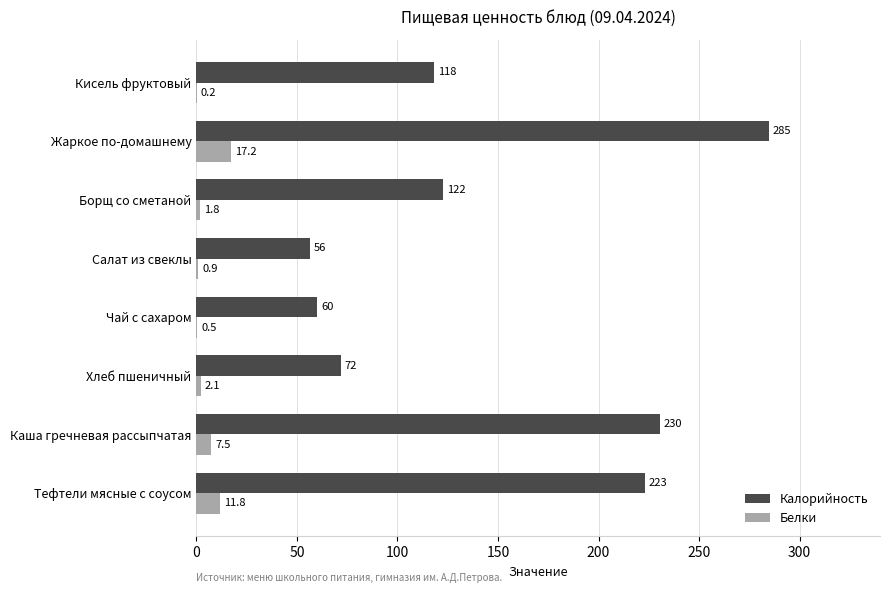

Between Борщ со сметаной and Жаркое по-домашнему, which series saw the biggest shift?

Калорийность